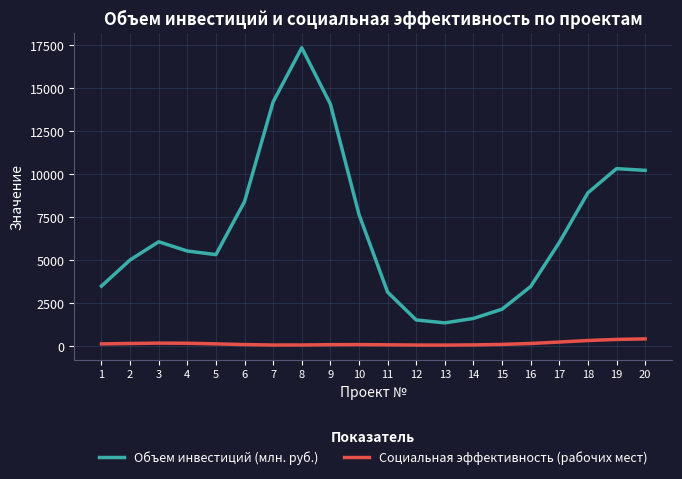

What is the highest value of the Социальная эффективность (рабочих мест) series?

424.0